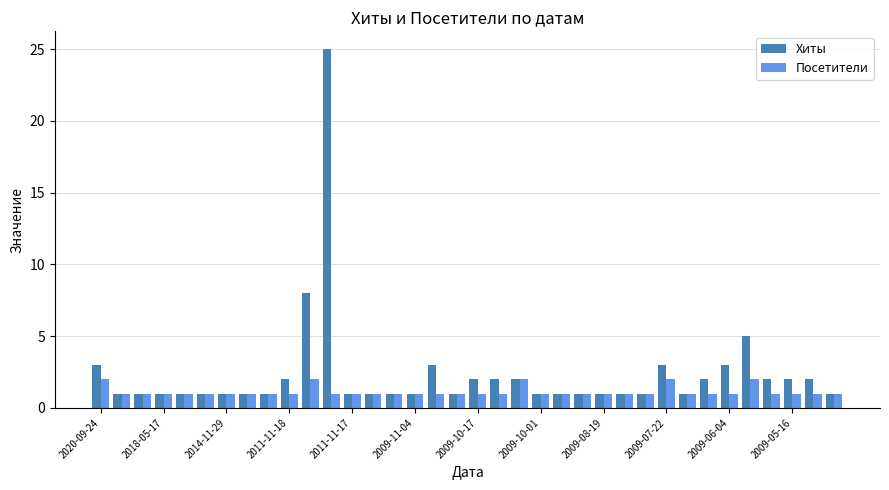

What are all the series names shown in the legend?

Хиты, Посетители